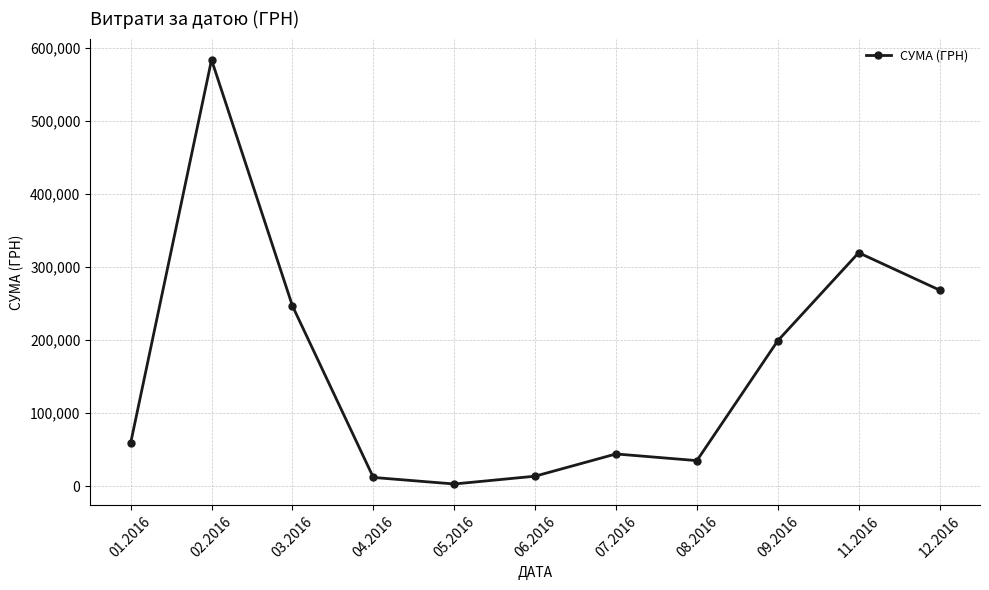

What value does the data have at 06.2016?

13841.3